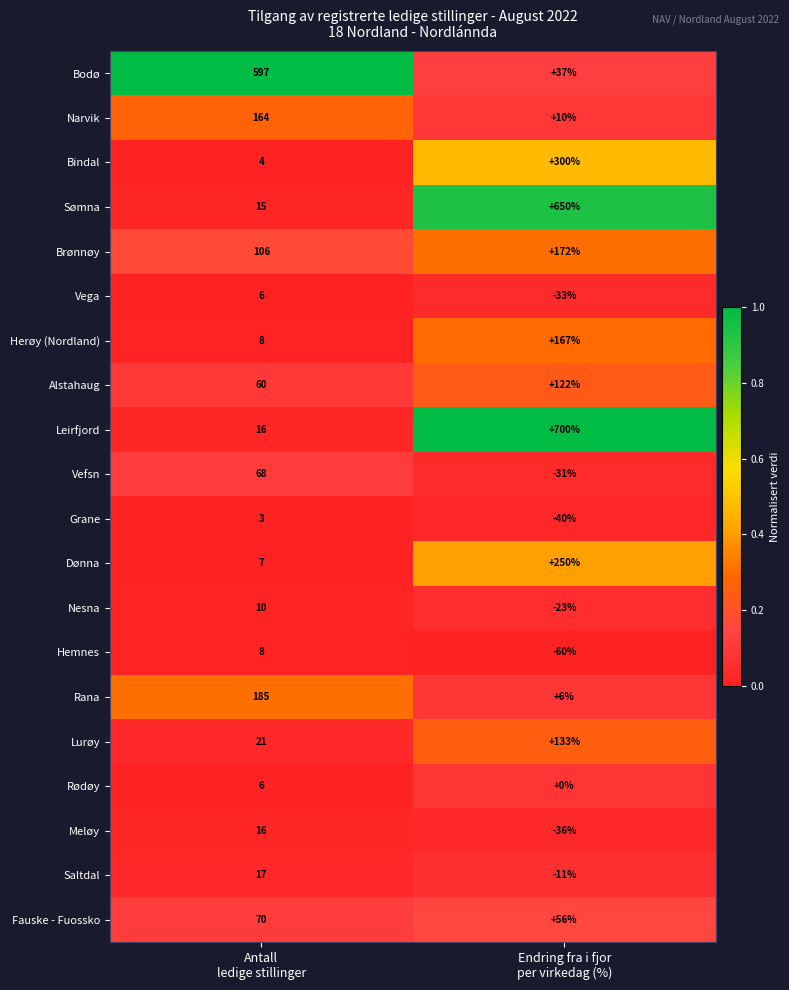

What is the average value of the Brønnøy series?

139